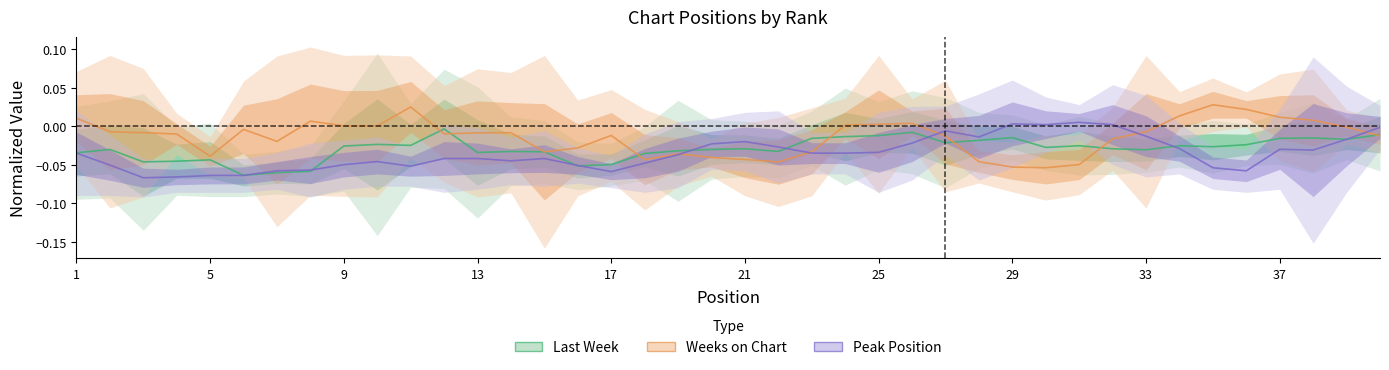

Which series has the widest spread of values?

Weeks on Chart